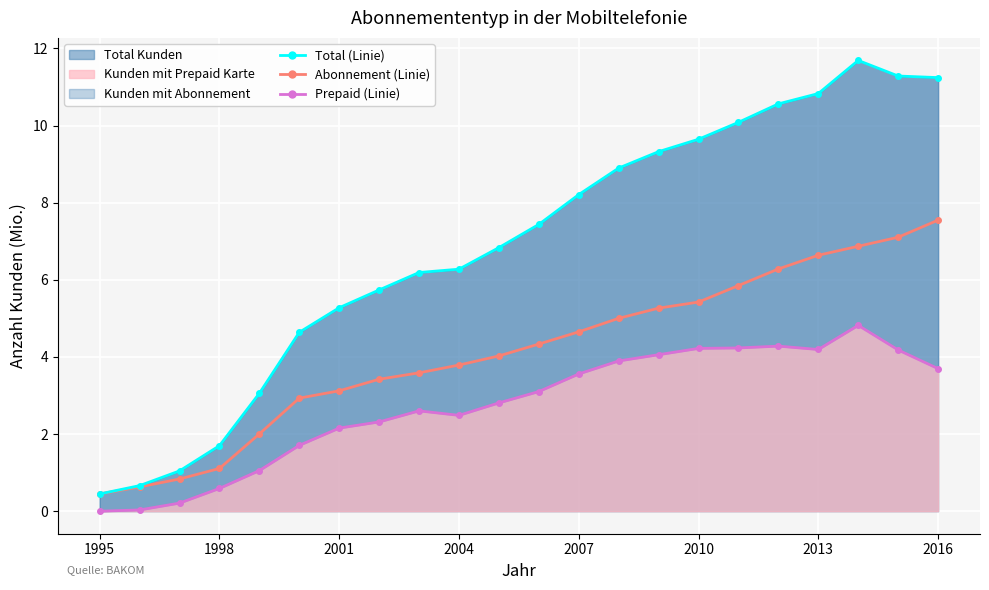

The Kunden mit Abonnement (Linie) series shows 2.8 at 10. True or false?

False